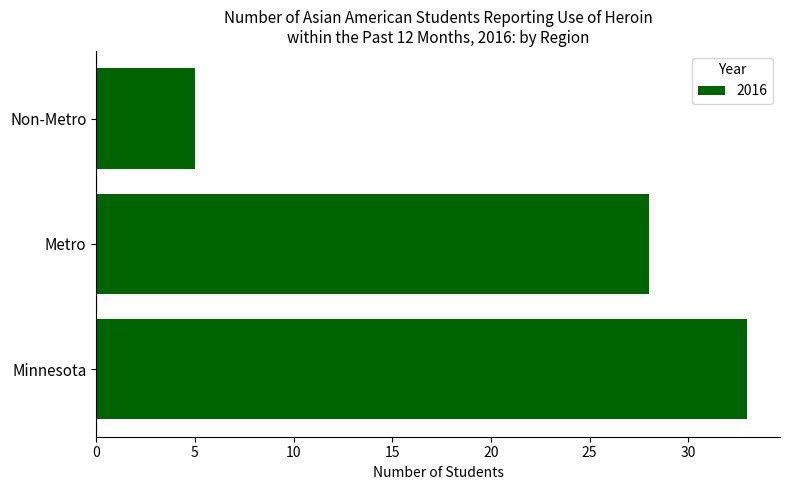

List the labels in order of value, smallest first.

Non-Metro, Metro, Minnesota